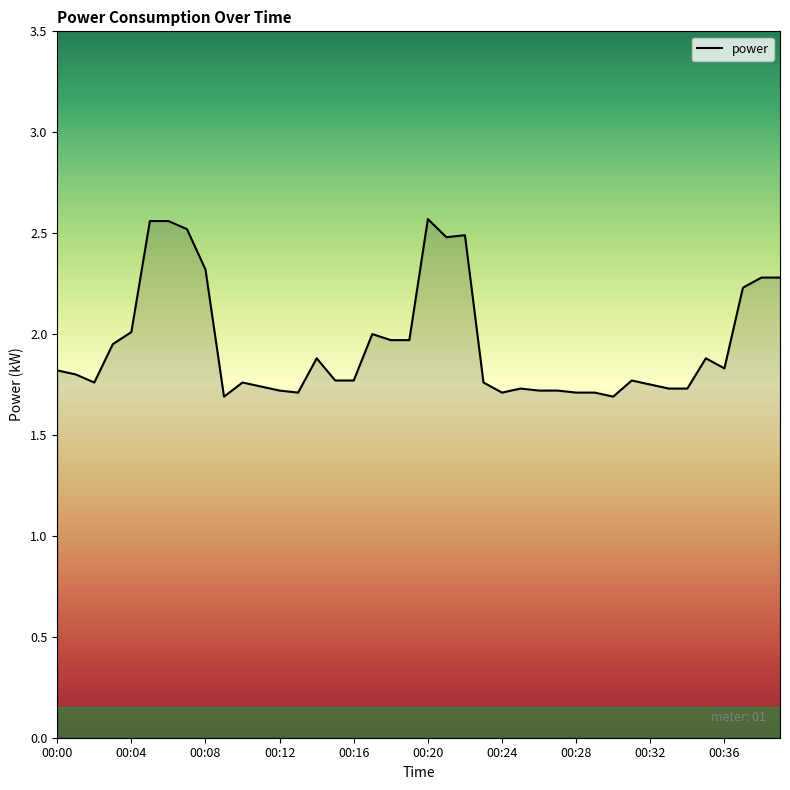

How many interior local peaks (higher than both neighbors) does the data have?

8